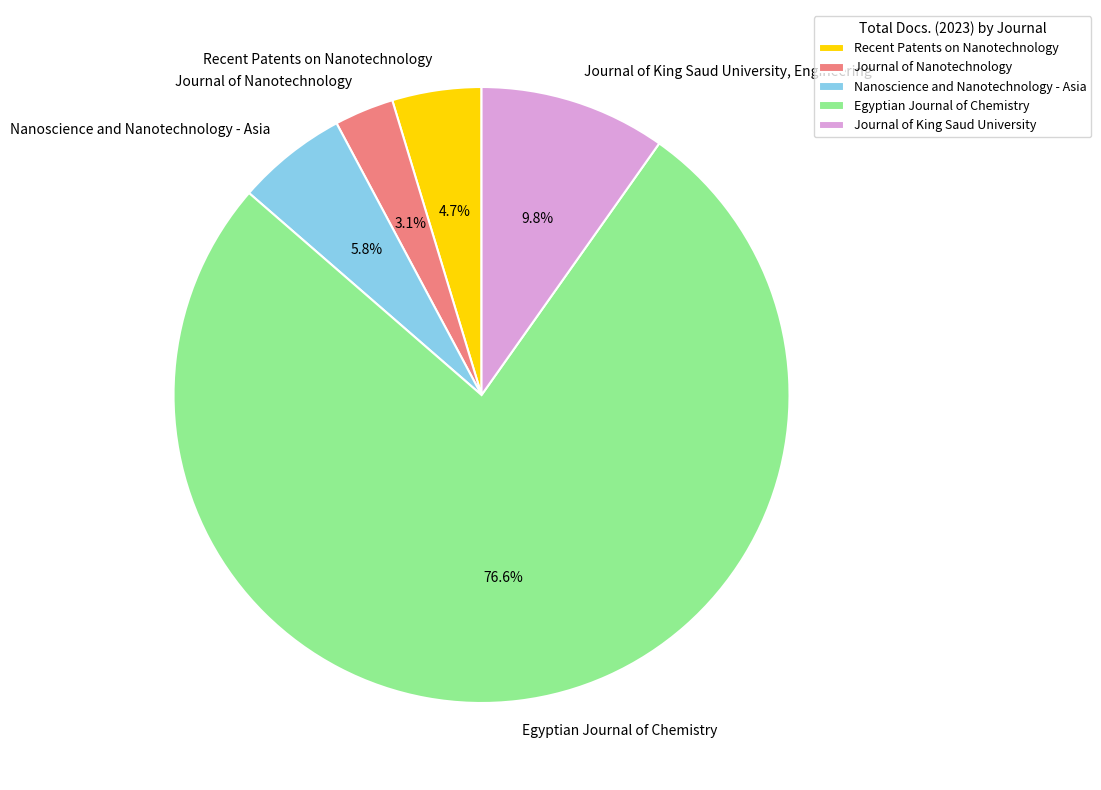

What is the majority slice?

Egyptian Journal of Chemistry